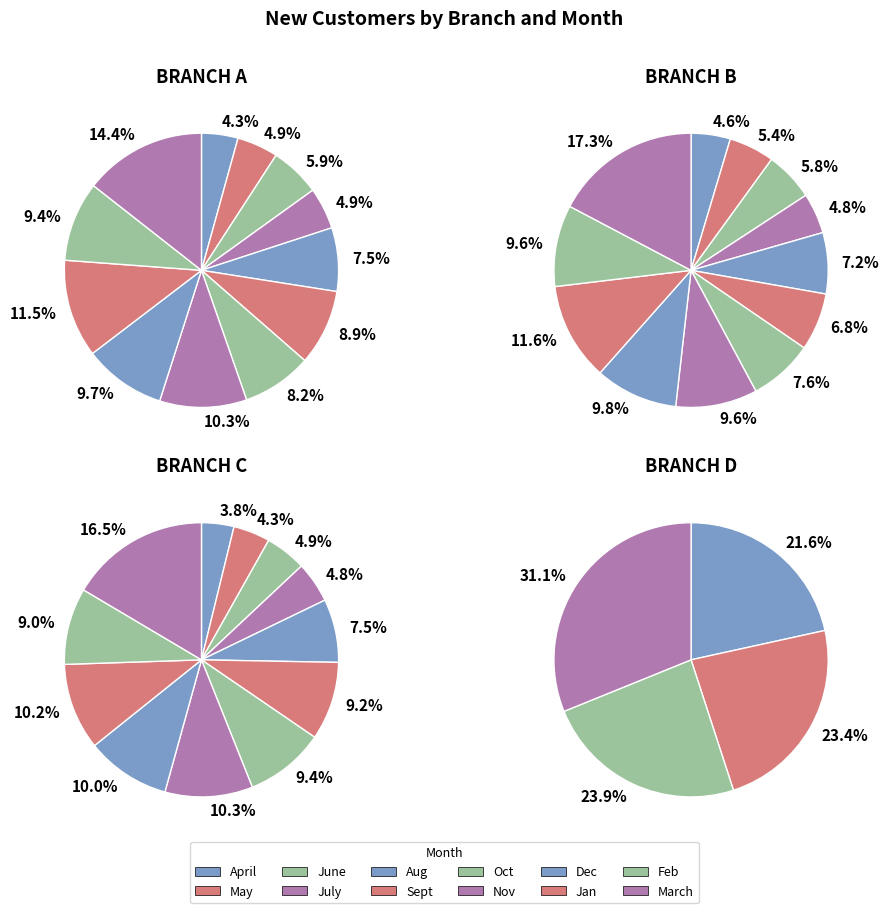

What is the largest slice in the pie chart?

March